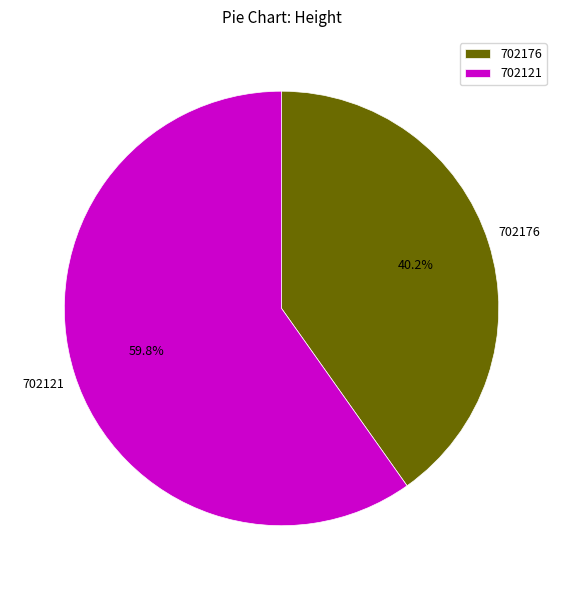

Combined, what portion of the pie is 702176 and 702121?

100.0%